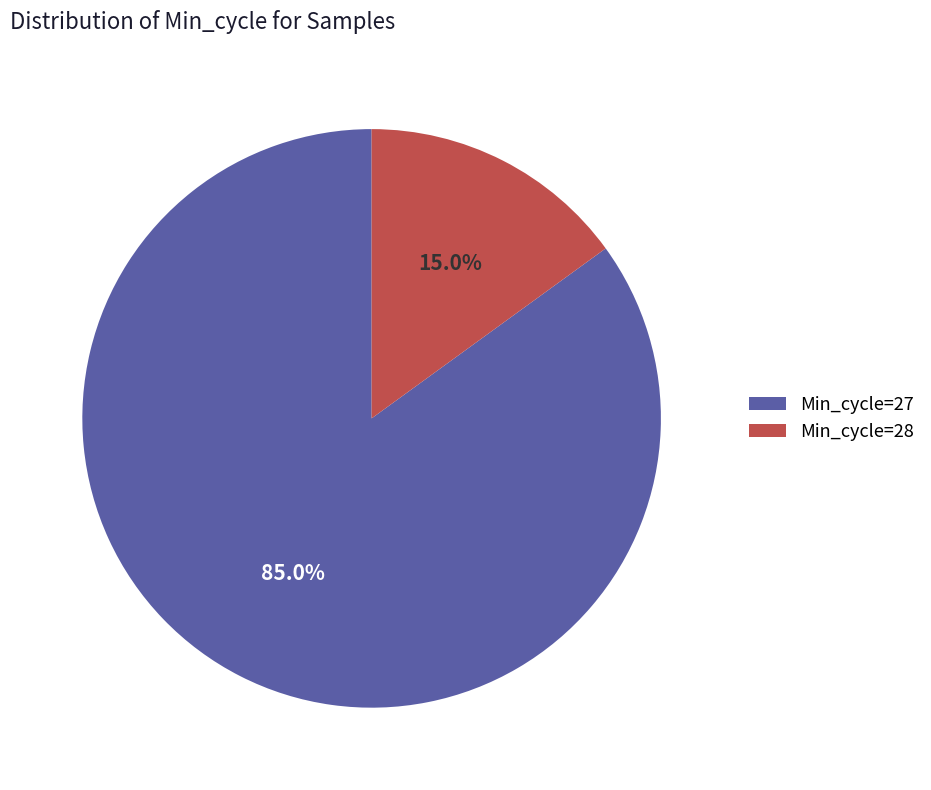

Does Min_cycle=28 account for over 50% of the chart?

No